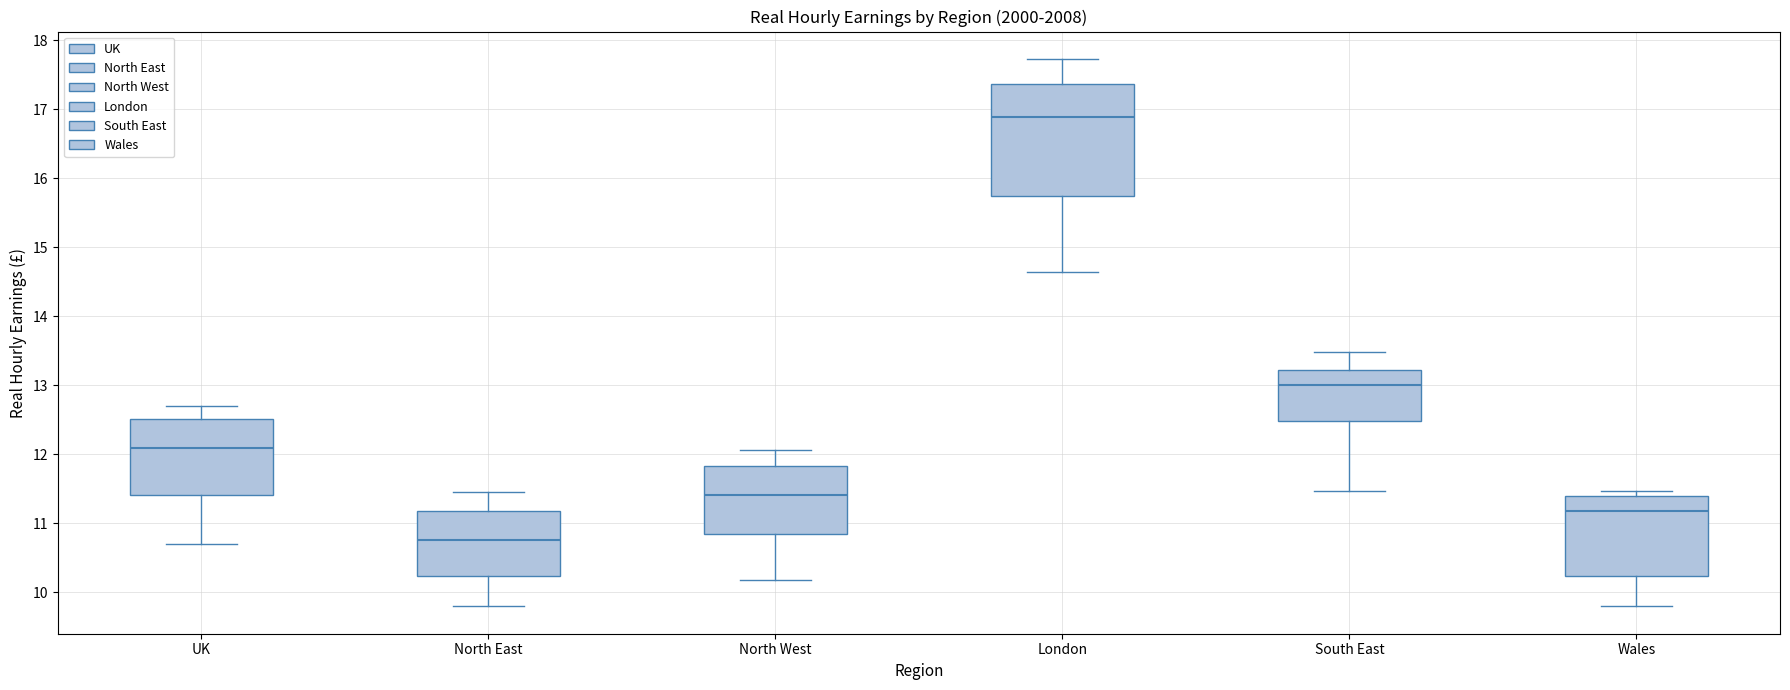

Which box's median line is the lowest?

North East